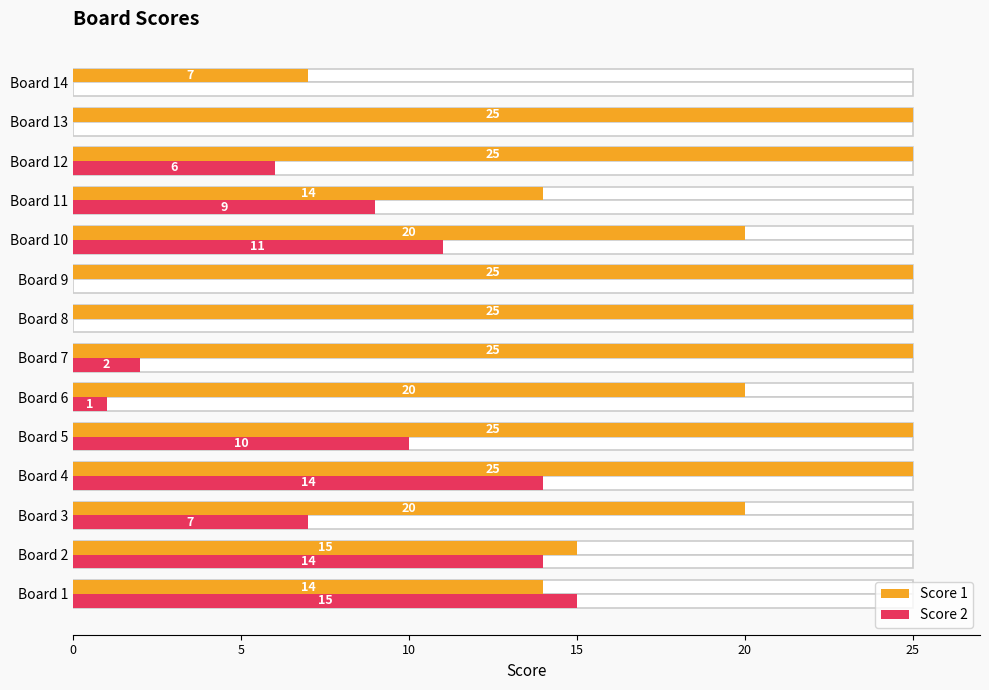

How many groups of bars are there?

14